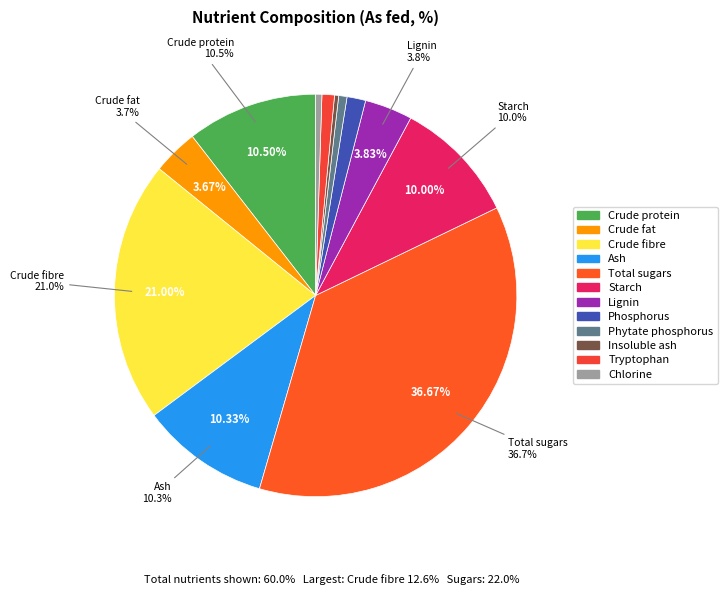

Does Crude protein represent more than half of the total?

No